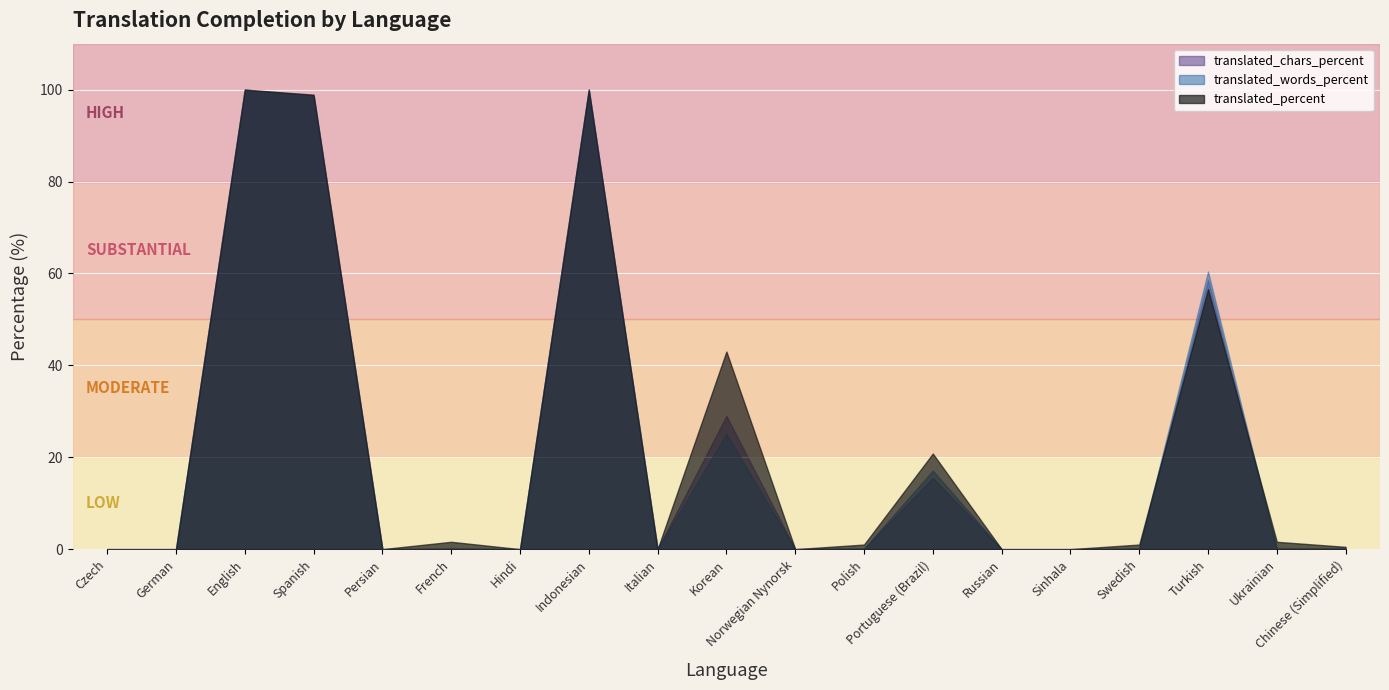

Reading right to left, list all the values displayed in this chart.

translated_chars_percent: Chinese (Simplified)=0.1	Ukrainian=0.1	Turkish=58.6	Swedish=0.1	Sinhala=0.0	Russian=0.0	Portuguese (Brazil)=15.5	Polish=0.1	Norwegian Nynorsk=0.0	Korean=29.0	Italian=0.0	Indonesian=100.0	Hindi=0.0	French=0.1	Persian=0.0	Spanish=98.8	English=100.0	German=0.0	Czech=0.0
translated_words_percent: Chinese (Simplified)=0.1	Ukrainian=0.1	Turkish=60.4	Swedish=0.1	Sinhala=0.0	Russian=0.0	Portuguese (Brazil)=17.1	Polish=0.1	Norwegian Nynorsk=0.0	Korean=25.1	Italian=0.0	Indonesian=100.0	Hindi=0.0	French=0.1	Persian=0.0	Spanish=98.6	English=100.0	German=0.0	Czech=0.0
translated_percent: Chinese (Simplified)=0.5	Ukrainian=1.6	Turkish=56.6	Swedish=1.0	Sinhala=0.0	Russian=0.0	Portuguese (Brazil)=20.8	Polish=1.0	Norwegian Nynorsk=0.0	Korean=43.0	Italian=0.0	Indonesian=100.0	Hindi=0.0	French=1.6	Persian=0.0	Spanish=98.9	English=100.0	German=0.0	Czech=0.0